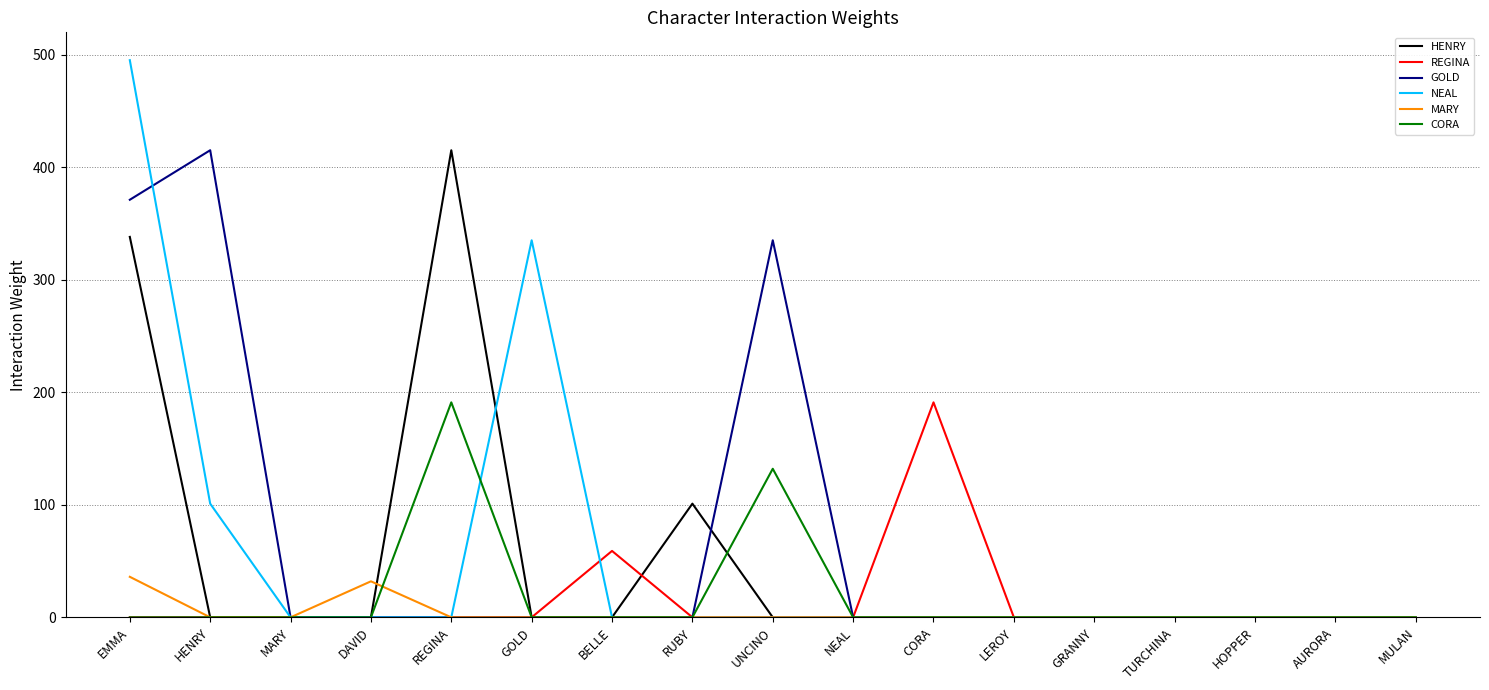

What is the greatest value displayed?

495